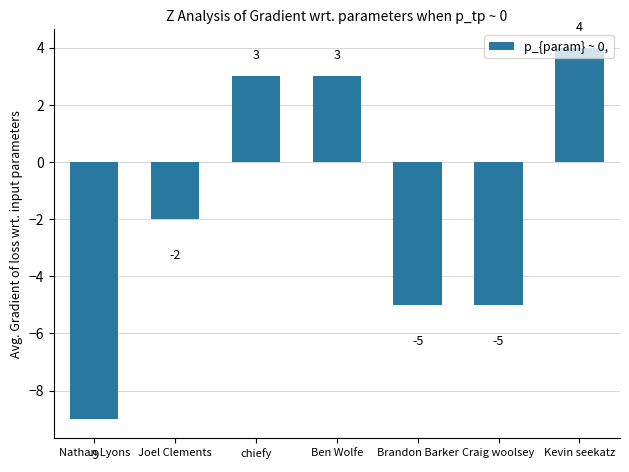

Count the number of values greater than -2.

3